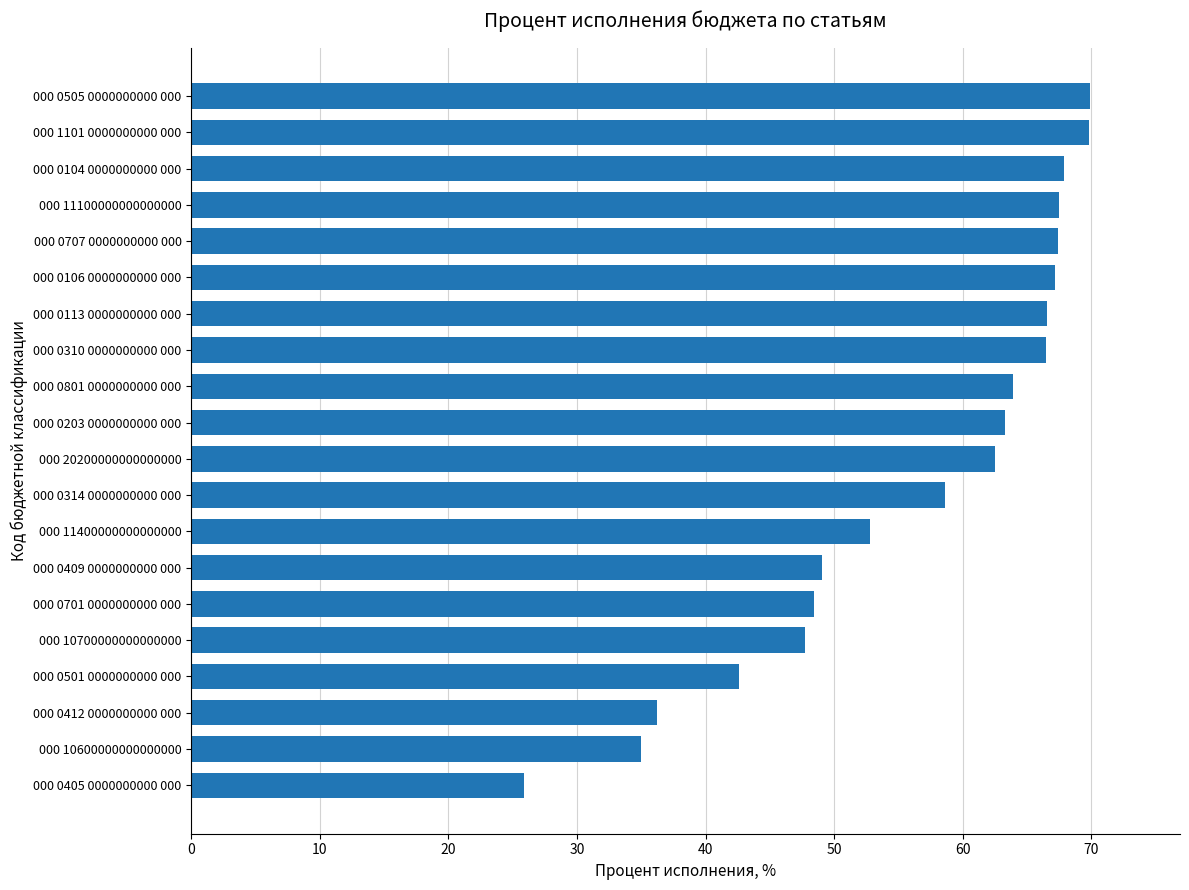

What is the sum of the values at 000 20200000000000000 and 000 0409 0000000000 000?

111.6